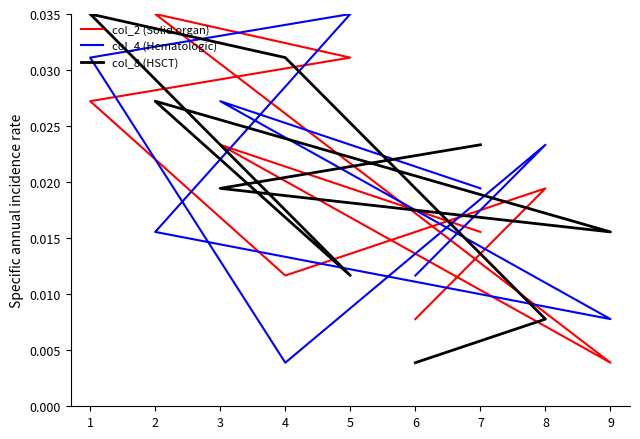

At which category does col_2 (Solid organ) reach its first local peak?

3